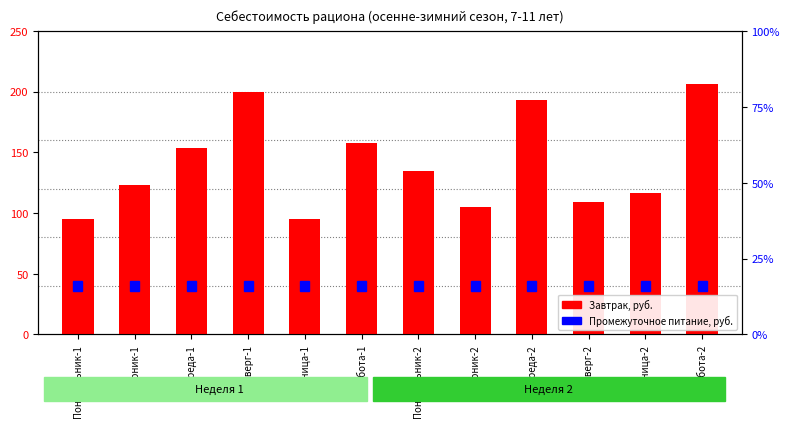

Between Среда-2 and Понедельник-2, which is larger?

Среда-2